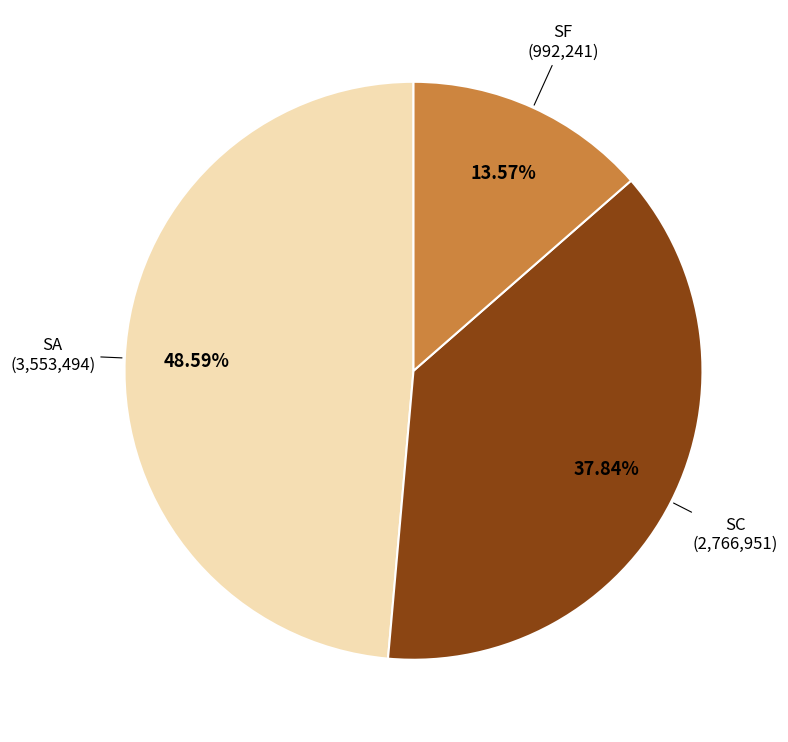

Rank the categories by value from lowest to highest.

SF, SC, SA